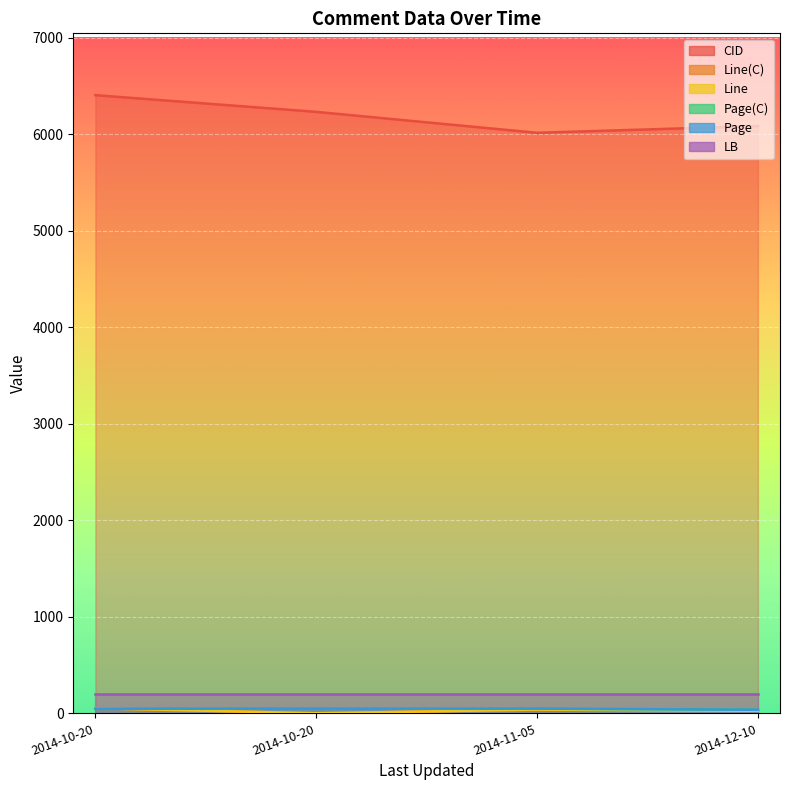

Which series has the largest range (max minus min)?

CID